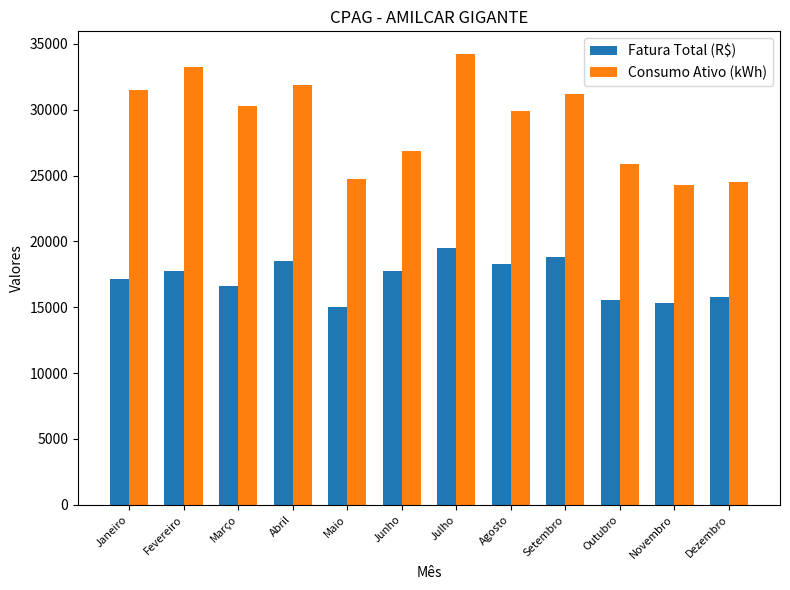

Between Agosto and Setembro, which series saw the biggest shift?

Consumo Ativo (kWh)